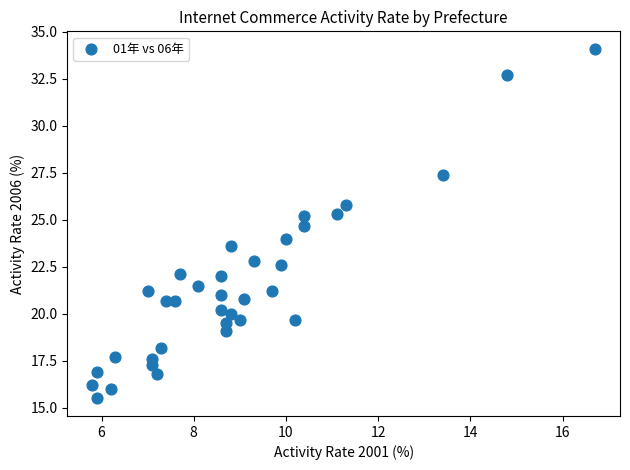

What is the range of Y values (max minus min)?

18.6